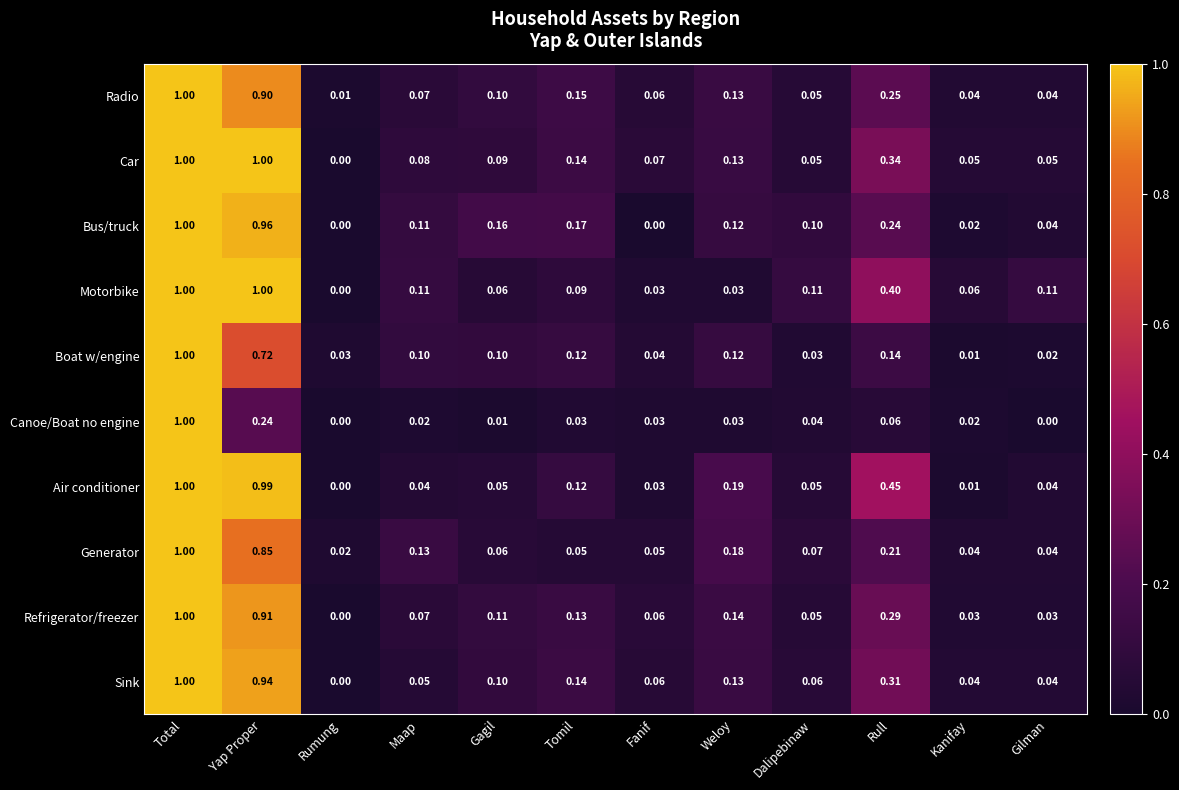

Which series changed the most between Rumung and Gilman?

Motorbike